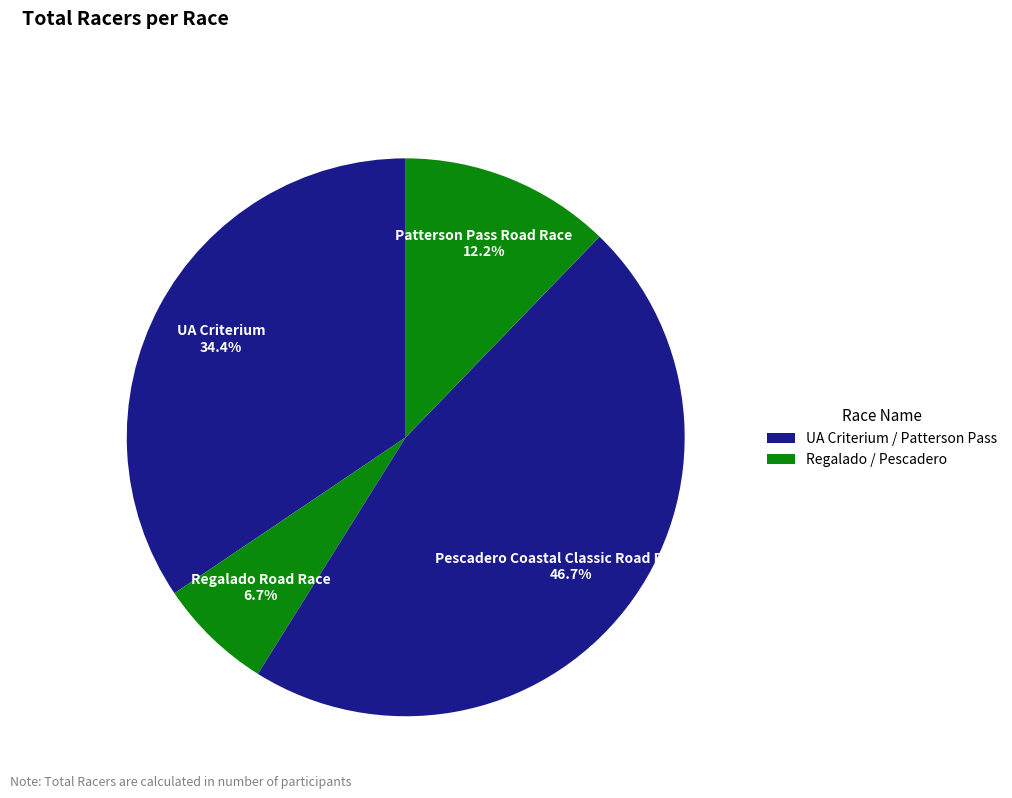

Rank the categories by value from highest to lowest.

Pescadero Coastal Classic Road Race 23, UA Criterium, Patterson Pass Road Race, Regalado Road Race